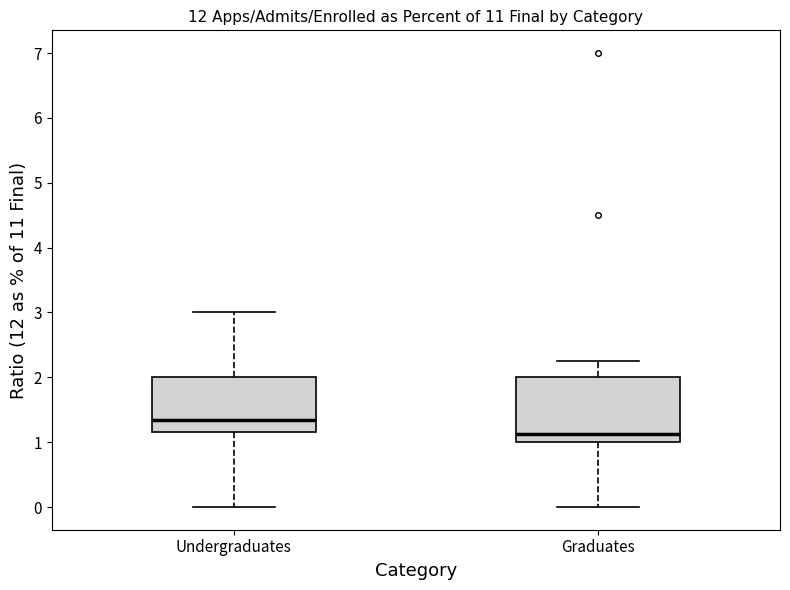

Reading left to right, transcribe this box plot: for each box, give where its median line is, the range the box spans, and where its two whiskers end, as read against the y-axis. The values are not printed on the chart, so give them approximately, as read against the axis.

Undergraduates: median 1.3, box 1.2 to 2.0, whiskers 0.0 to 3.0
Graduates: median 1.1, box 1.0 to 2.0, whiskers 0.0 to 2.3